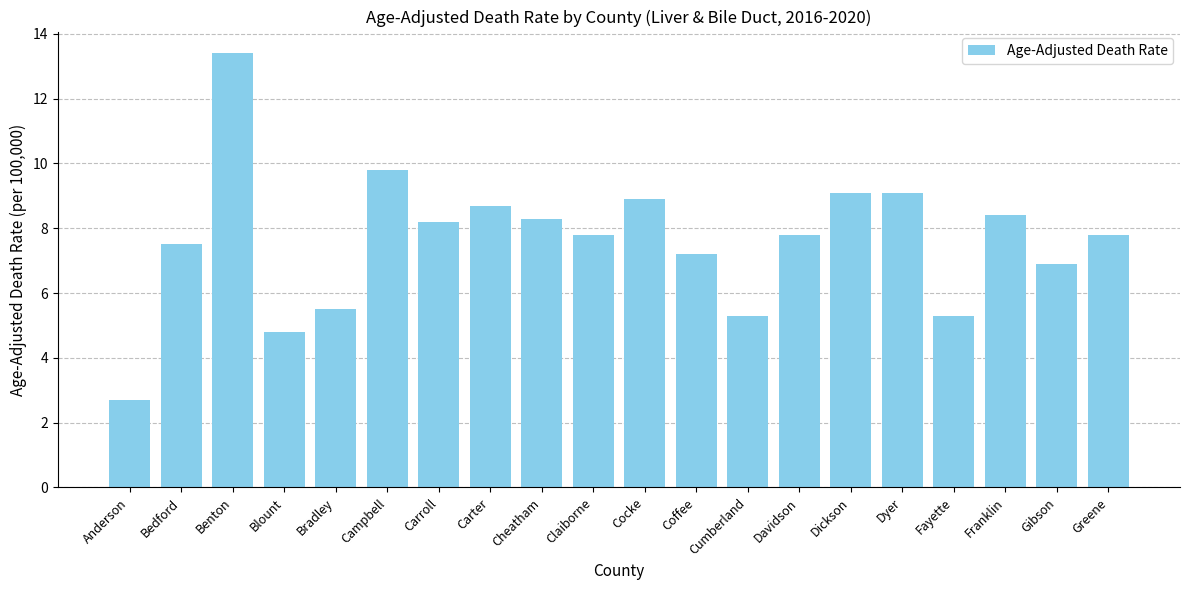

Reading left to right, extract all data points from this chart.

2.7	7.5	13.4	4.8	5.5	9.8	8.2	8.7	8.3	7.8	8.9	7.2	5.3	7.8	9.1	9.1	5.3	8.4	6.9	7.8